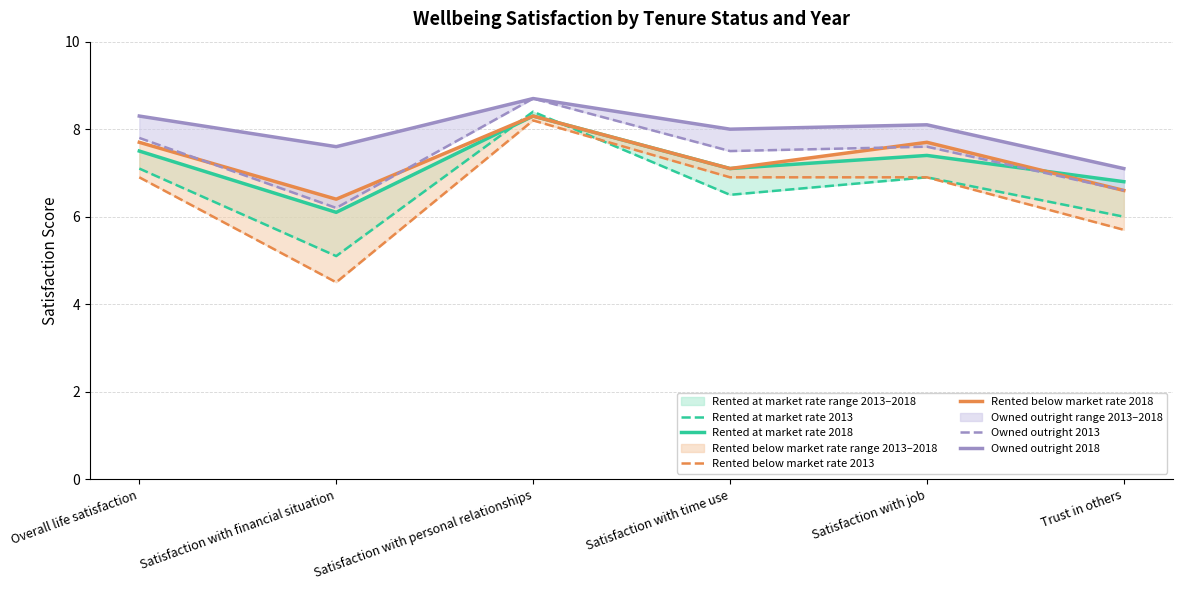

True or false: Owned outright 2013 and Owned outright 2018 cross at least once.

False